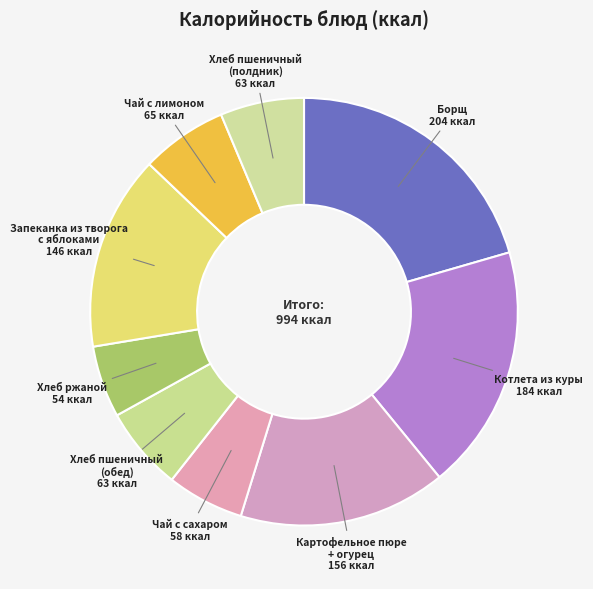

Between Запеканка из творога с яблоками and Чай с сахаром, which is larger?

Запеканка из творога с яблоками